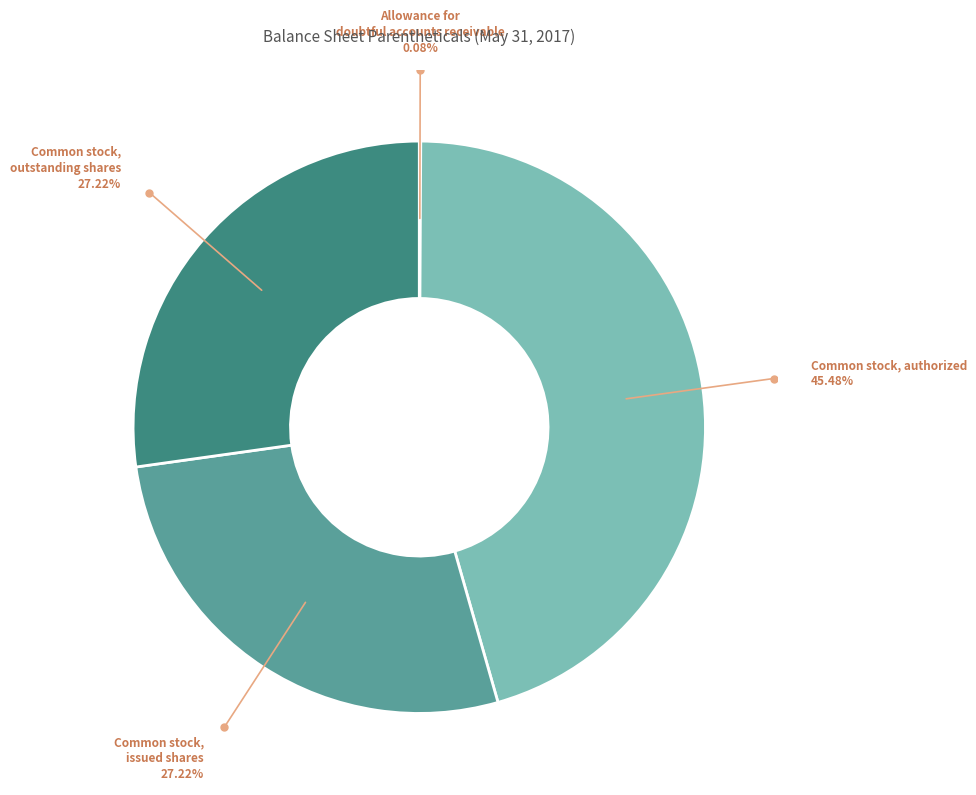

True or false: Common stock, issued shares accounts for 27% of the total.

True